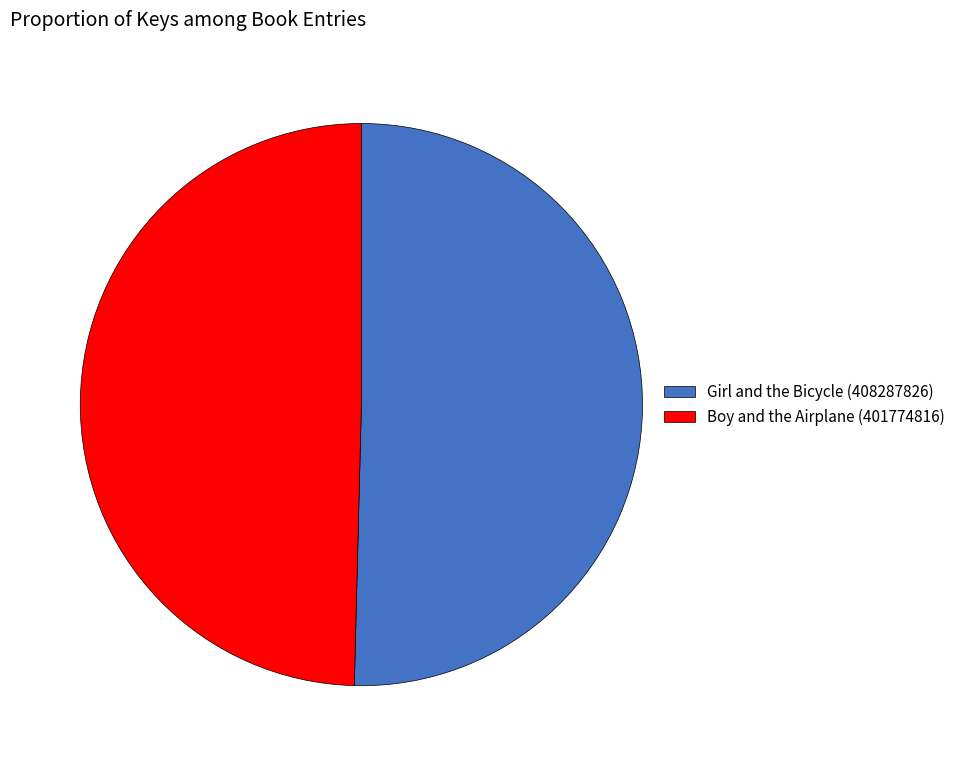

How many segments does this pie chart have?

2